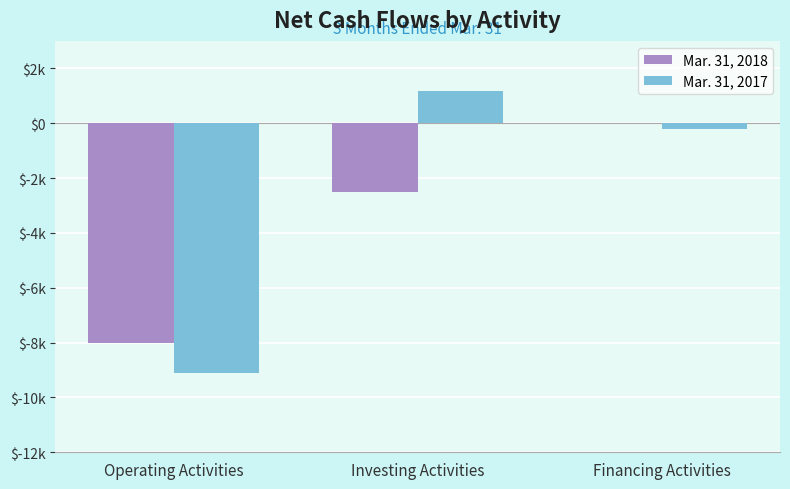

What position from the left is Financing Activities?

3